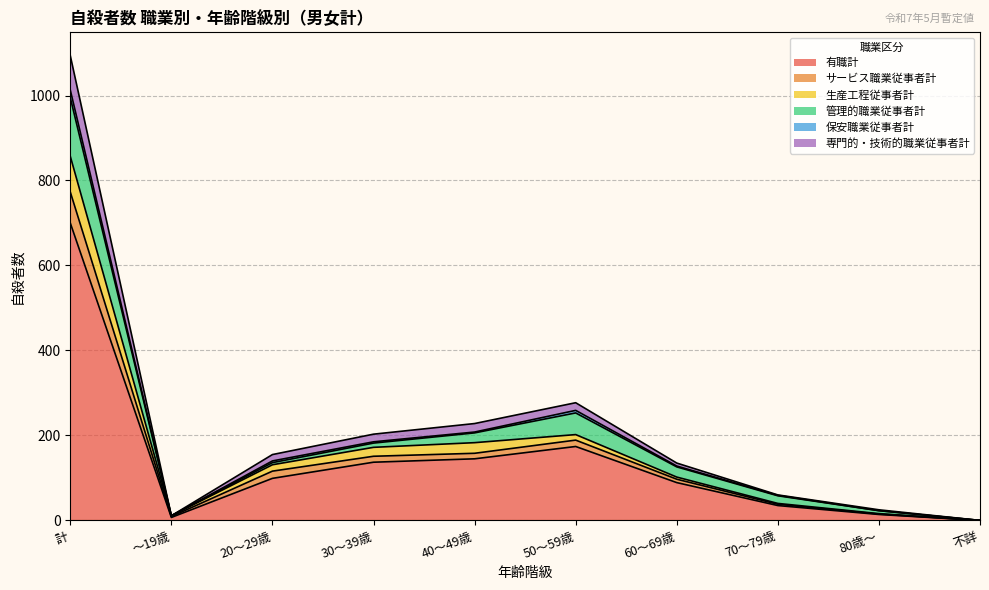

At which label is 生産工程従事者計 closest to 386?

50～59歳